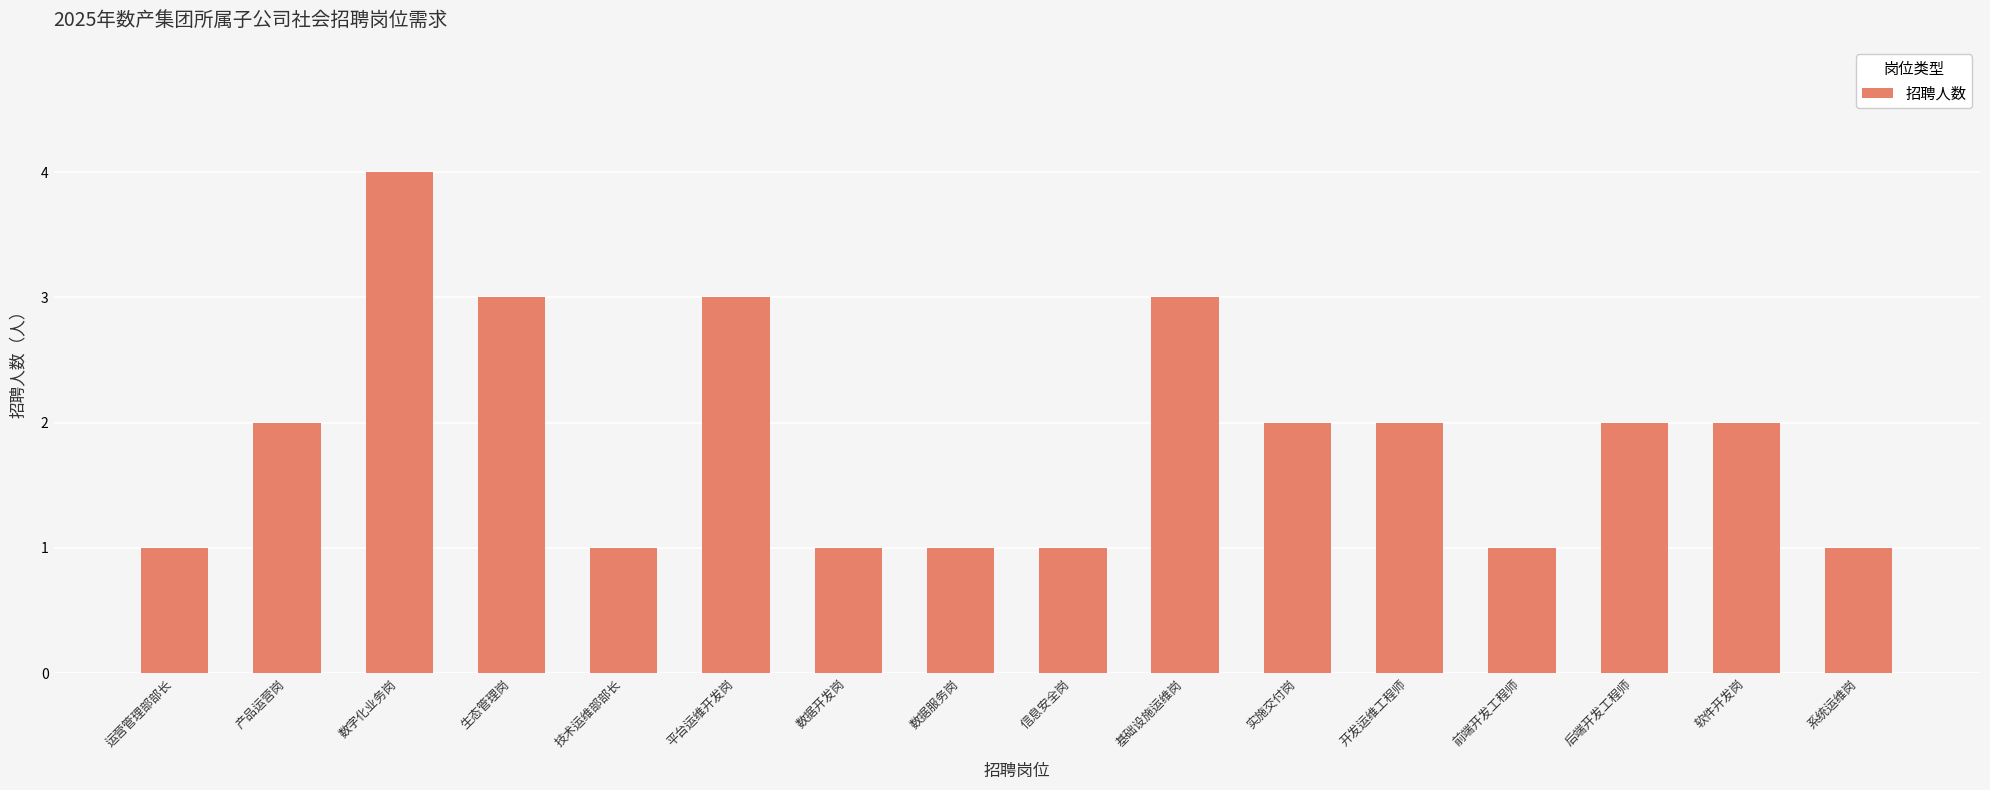

What is the average value?

2